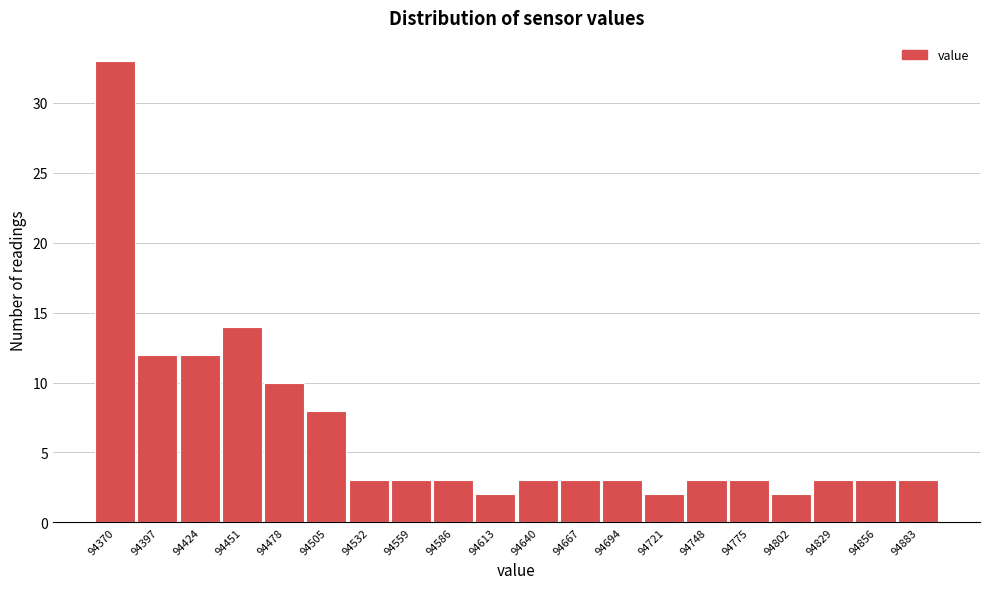

Reading right to left, transcribe all the data shown in this chart.

3	3	3	2	3	3	2	3	3	3	2	3	3	3	8	10	14	12	12	33